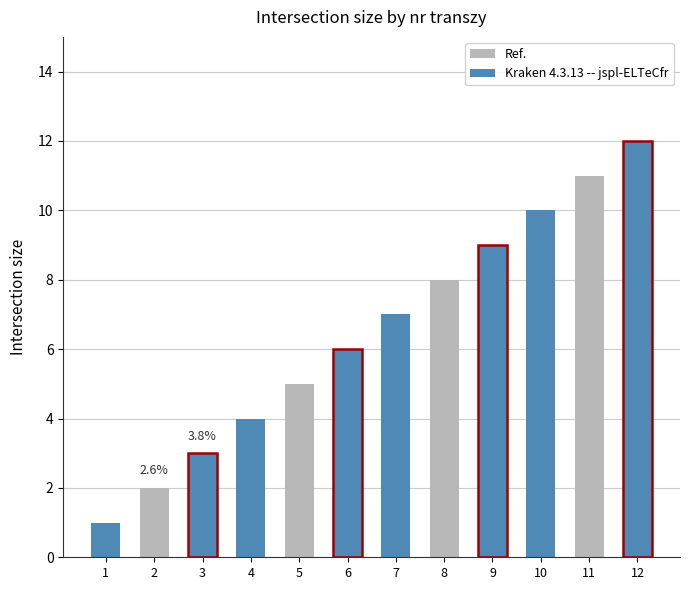

What is the approximate value at 11?

11